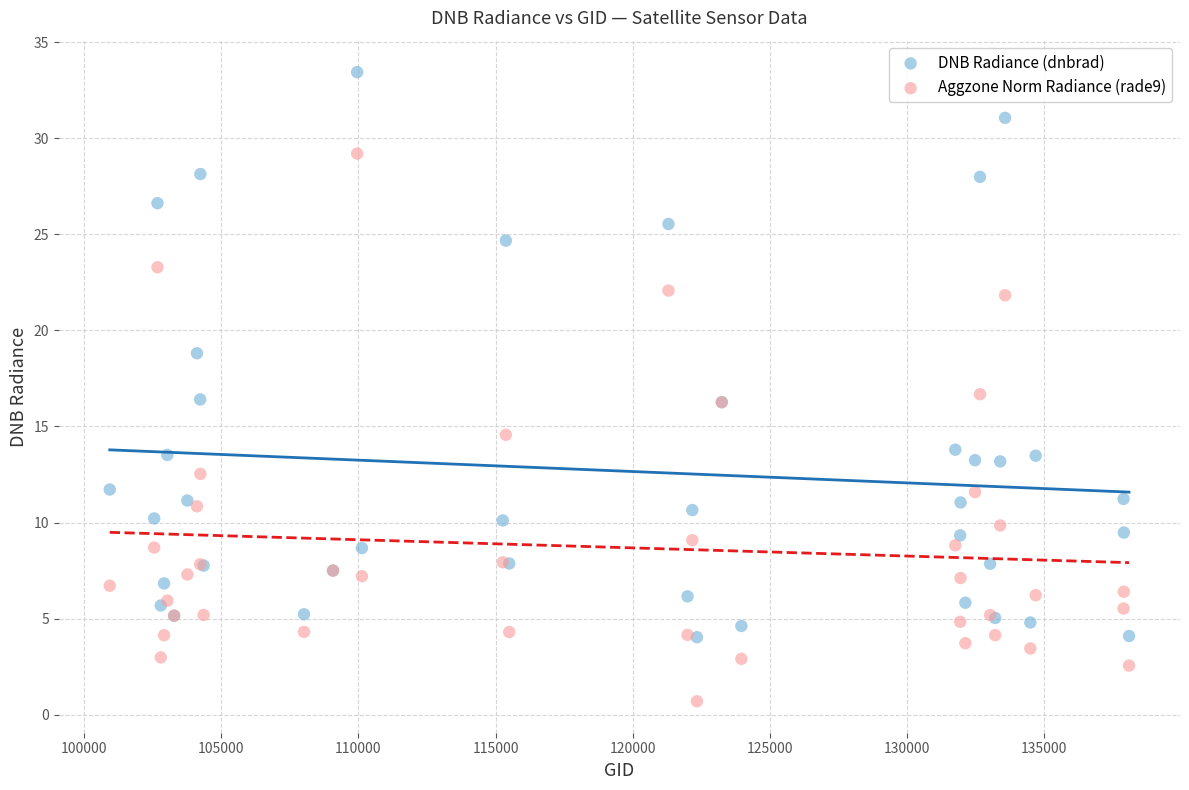

In the DNB Radiance (dnbrad) series, what Y value is closest to 18?

18.8